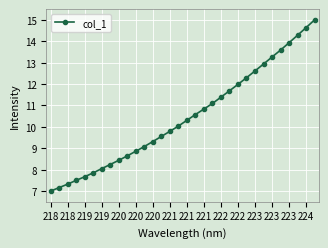

True or false: there are more than 2 points higher than both neighbors.

False